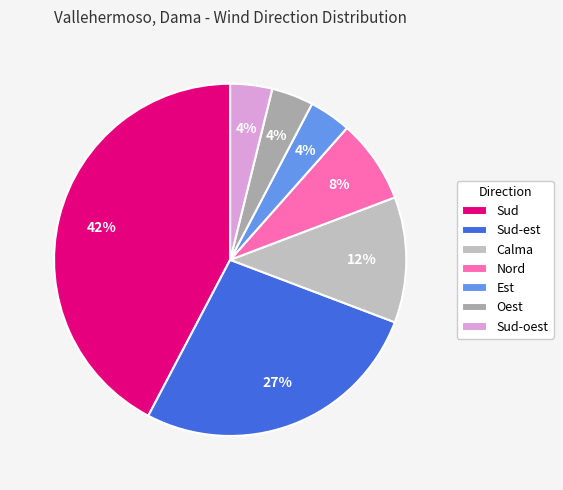

How many slices are in this pie chart?

7